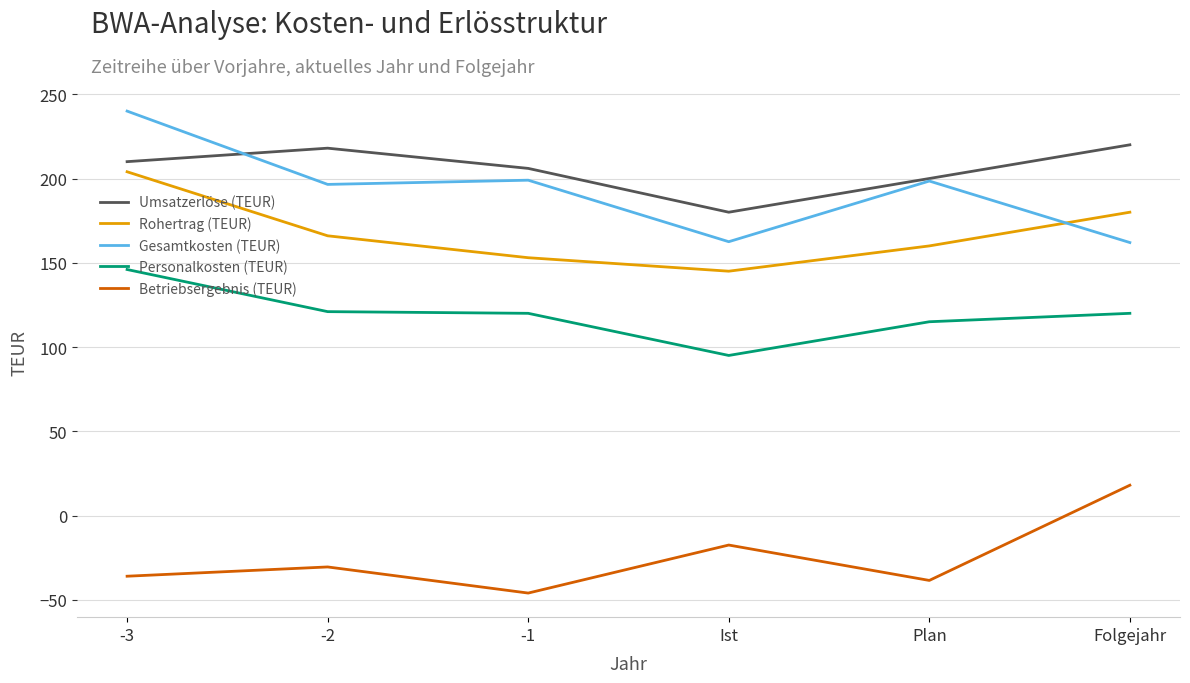

Which series has the largest total across all categories?

Umsatzerlöse (TEUR)